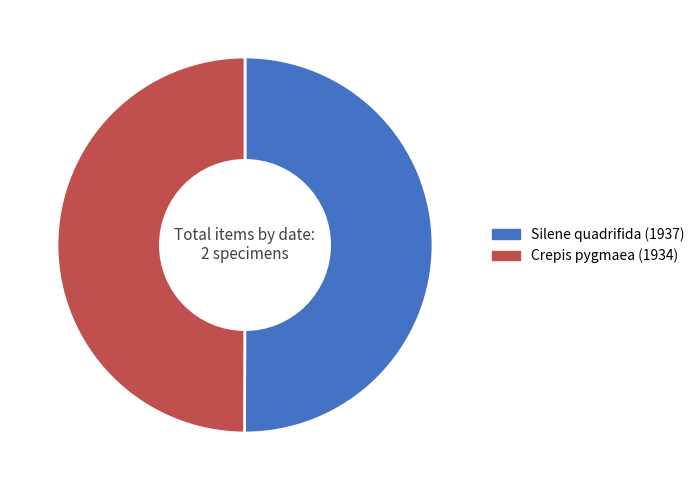

Combined, do Crepis pygmaea (1934) and Silene quadrifida (1937) account for over 50%?

Yes